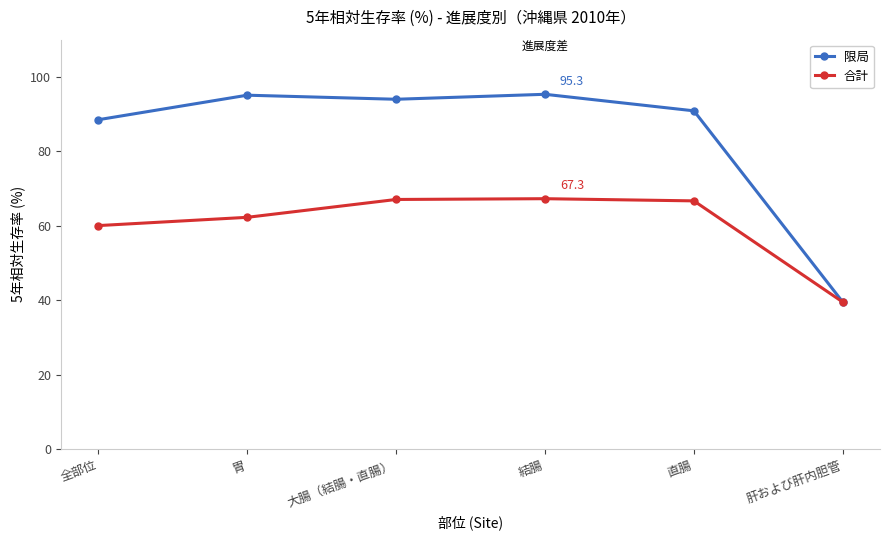

Is the value of 合計 at 直腸 greater than the value of 限局 at 大腸（結腸・直腸）?

No